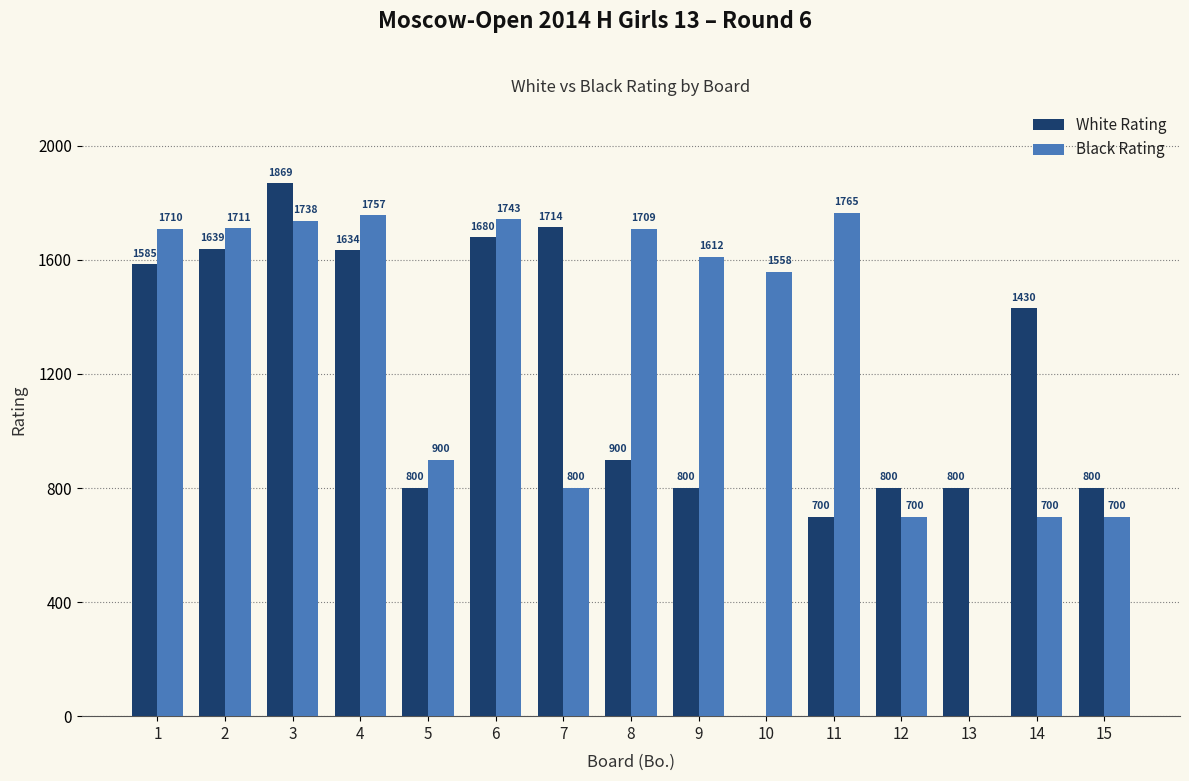

Which series has the widest spread of values?

White Rating